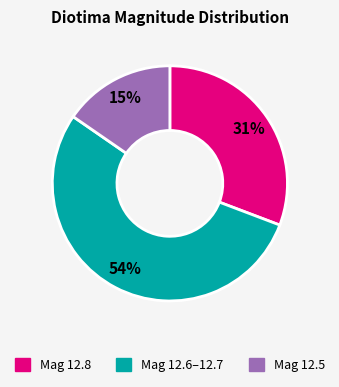

To the nearest percent, what is the average slice percentage?

33%